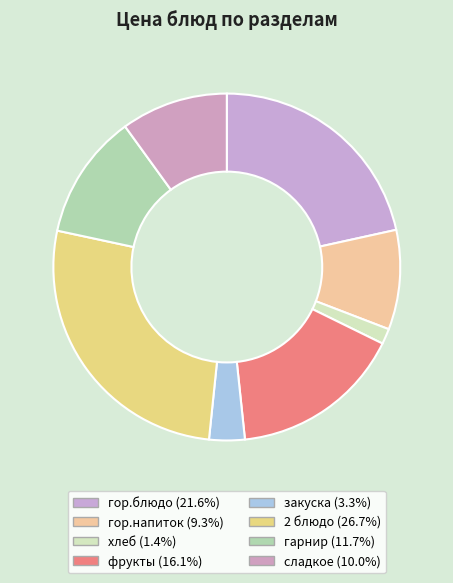

Does any single category account for the majority?

No